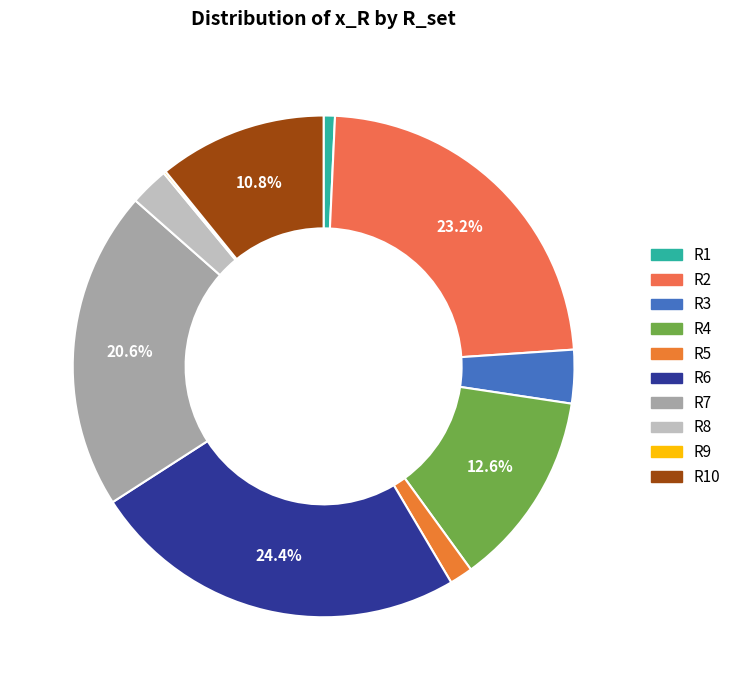

To the nearest percent, what is the average slice percentage?

10%